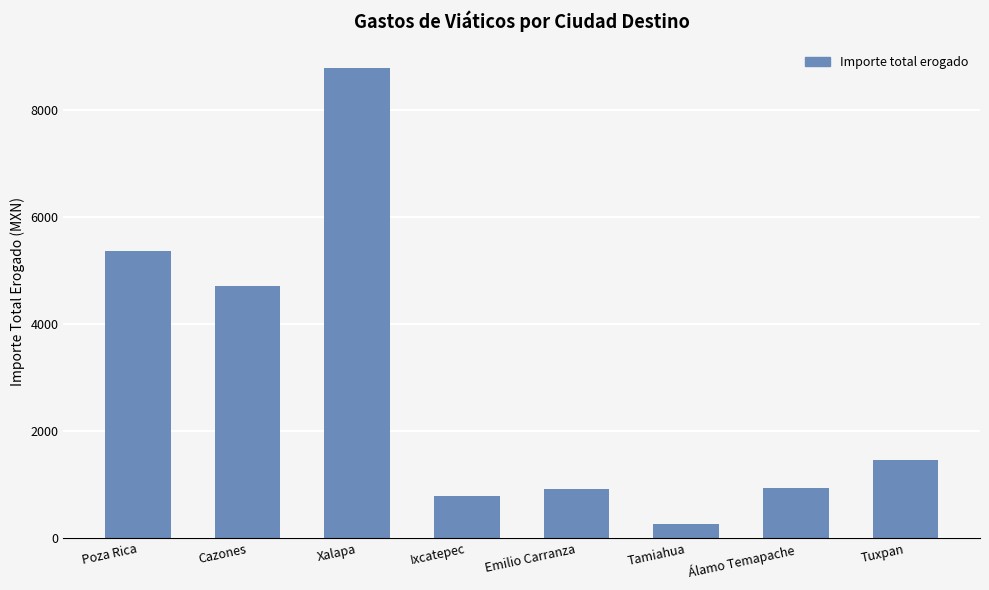

How many data points does each series have?

8